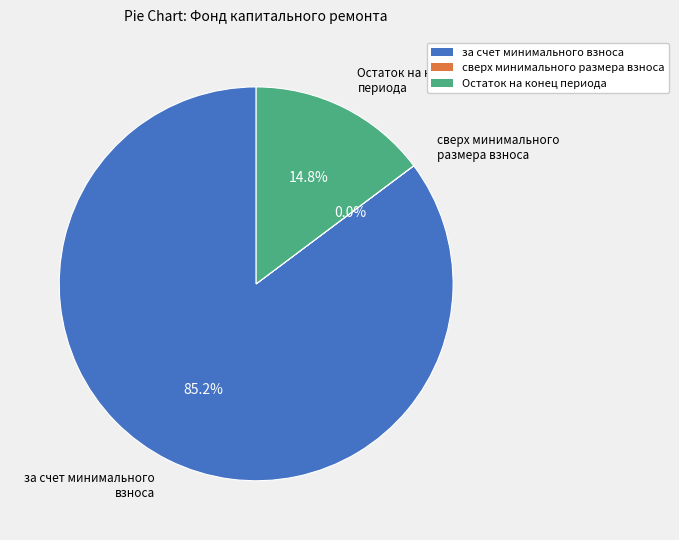

Which slice is the largest?

за счет минимального взноса